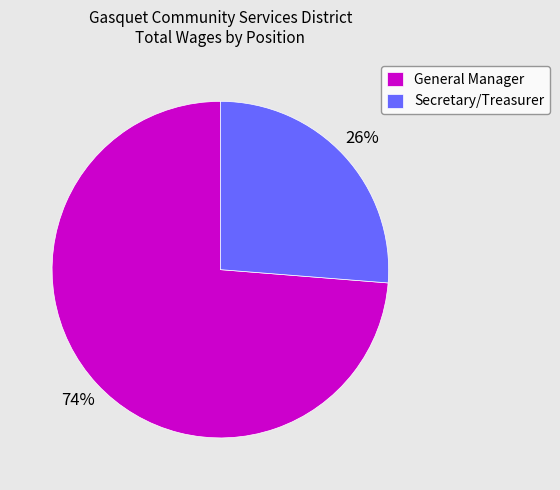

Do Secretary/Treasurer and General Manager together represent more than half of the pie?

Yes